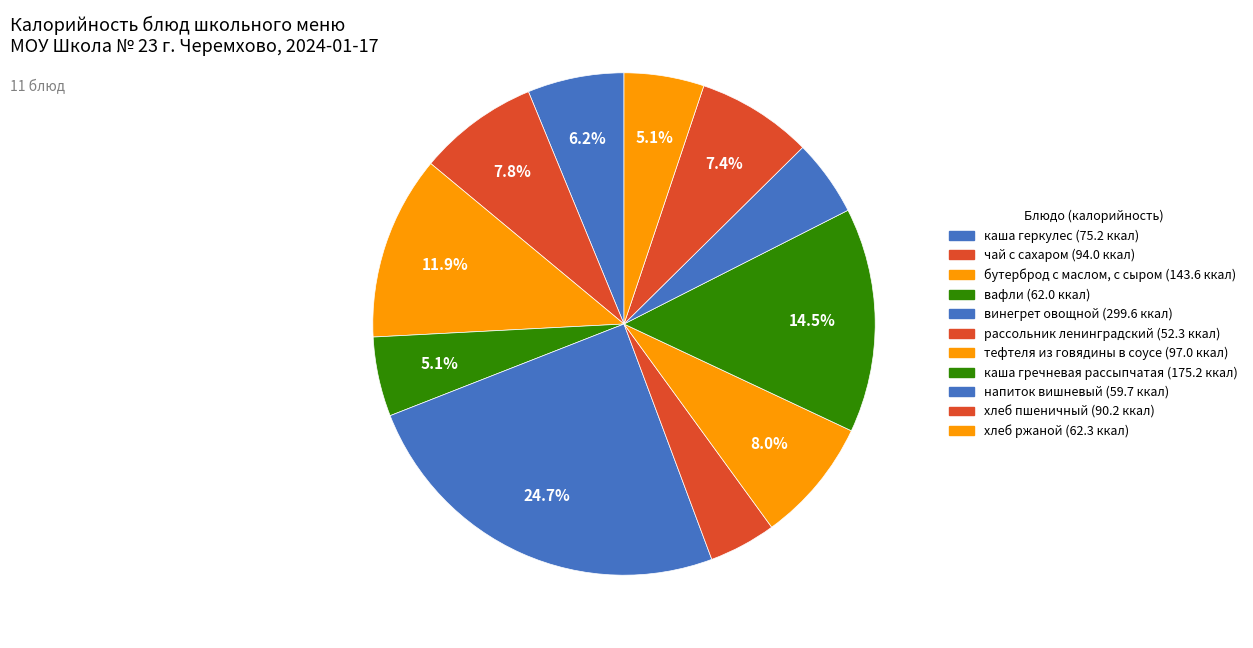

To the nearest percent, what is the difference between the каша гречневая рассыпчатая and чай с сахаром slice percentages?

7%